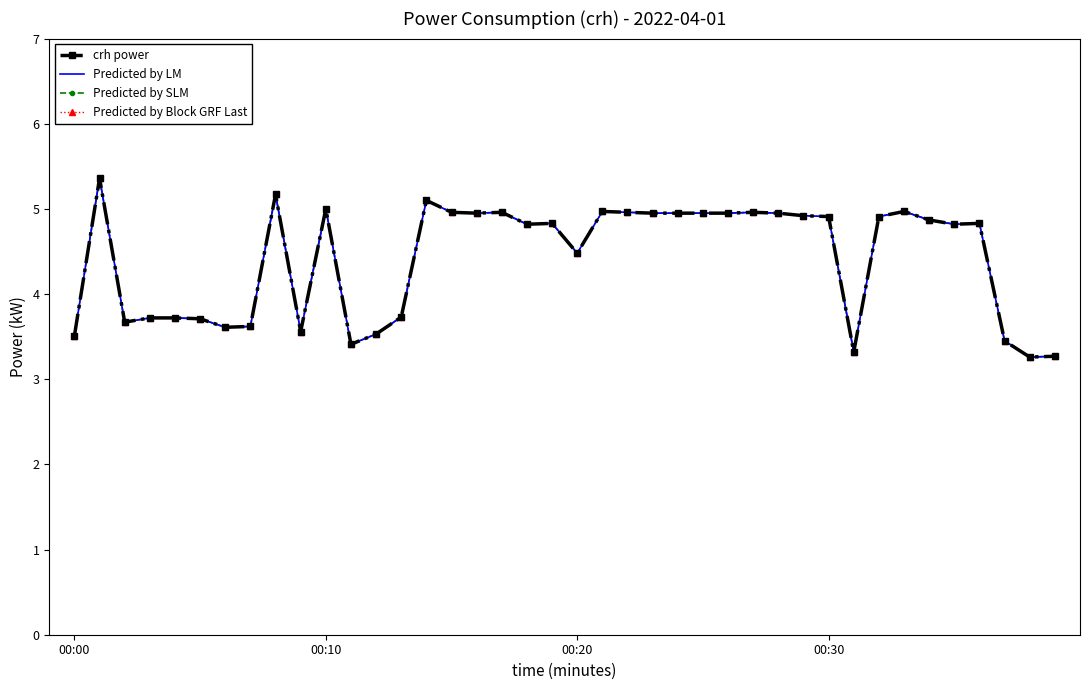

True or false: Predicted by SLM and crh power intersect in this chart.

False